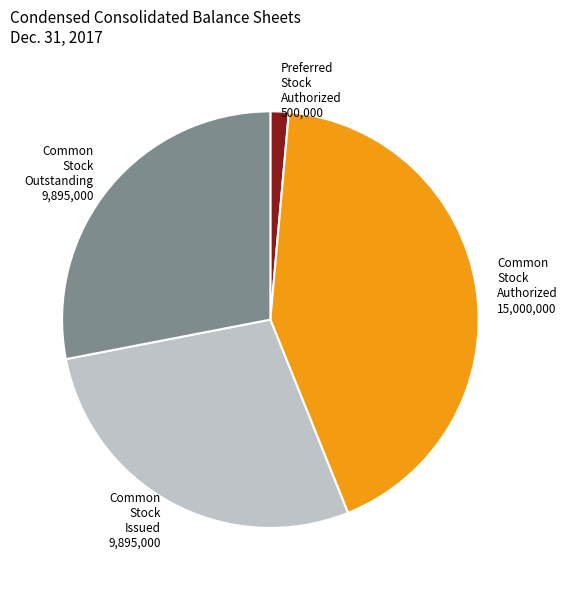

Combined, do Common Stock Outstanding 9,895,000 and Preferred Stock Authorized 500,000 account for over 50%?

No